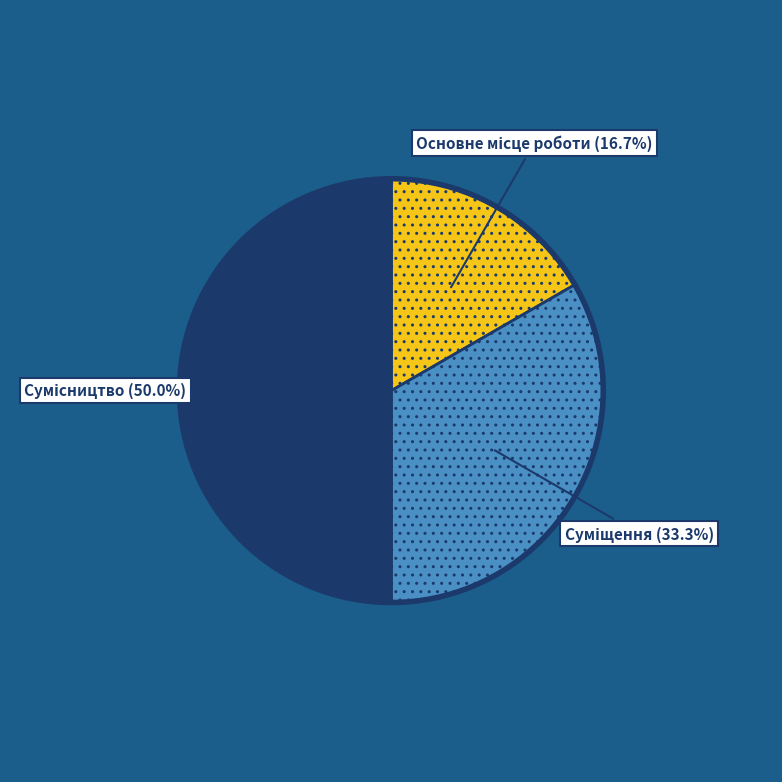

Rank the categories by value from lowest to highest.

Основне місце роботи, Суміщення, Сумісництво